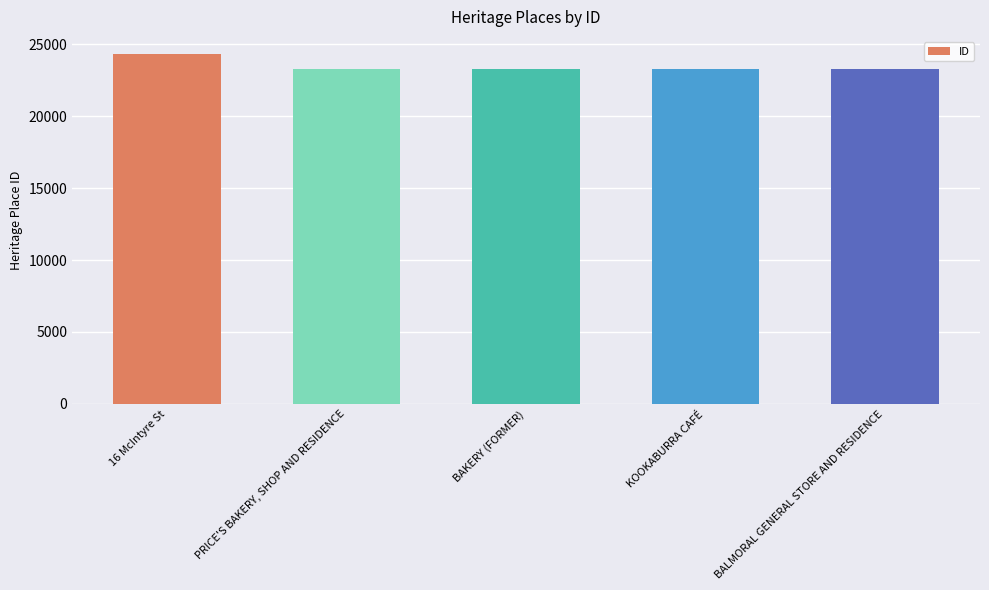

List the labels in order of value, smallest first.

BALMORAL GENERAL STORE AND RESIDENCE, KOOKABURRA CAFÉ, BAKERY (FORMER), PRICE'S BAKERY, SHOP AND RESIDENCE, 16 McIntyre St